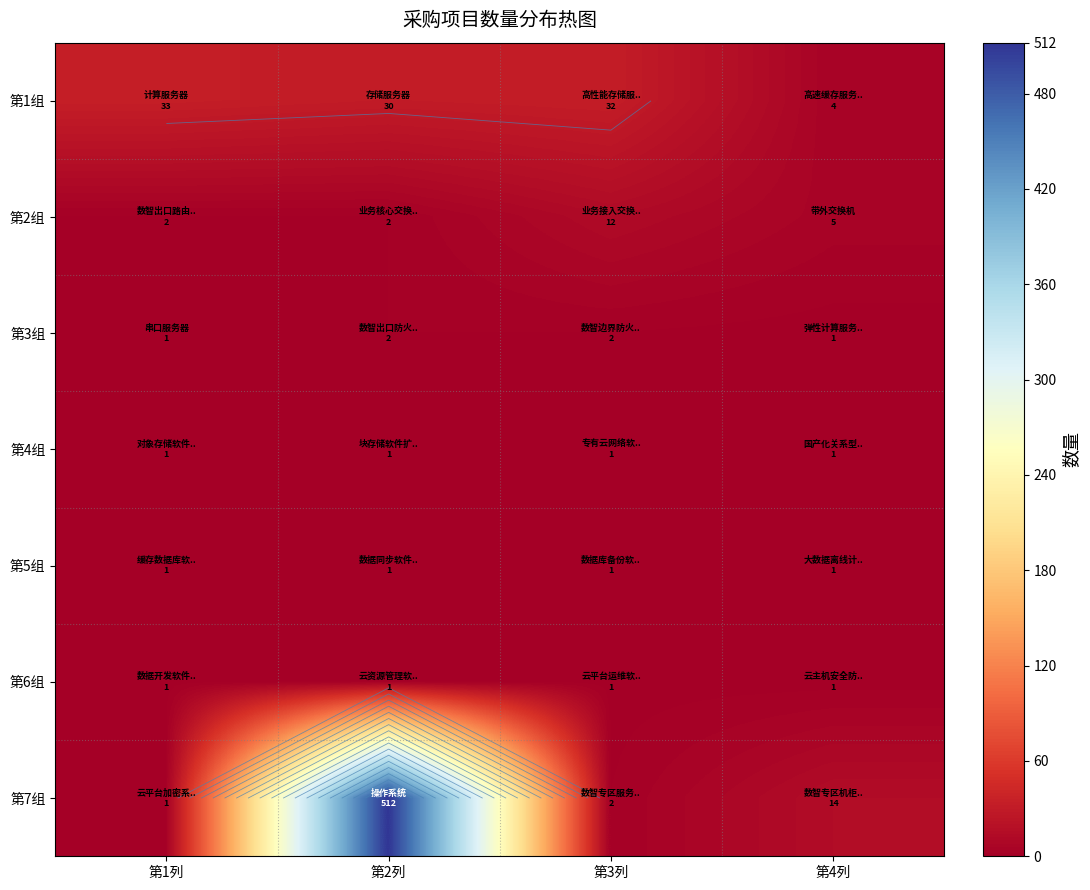

Which series has the largest range (max minus min)?

第7组